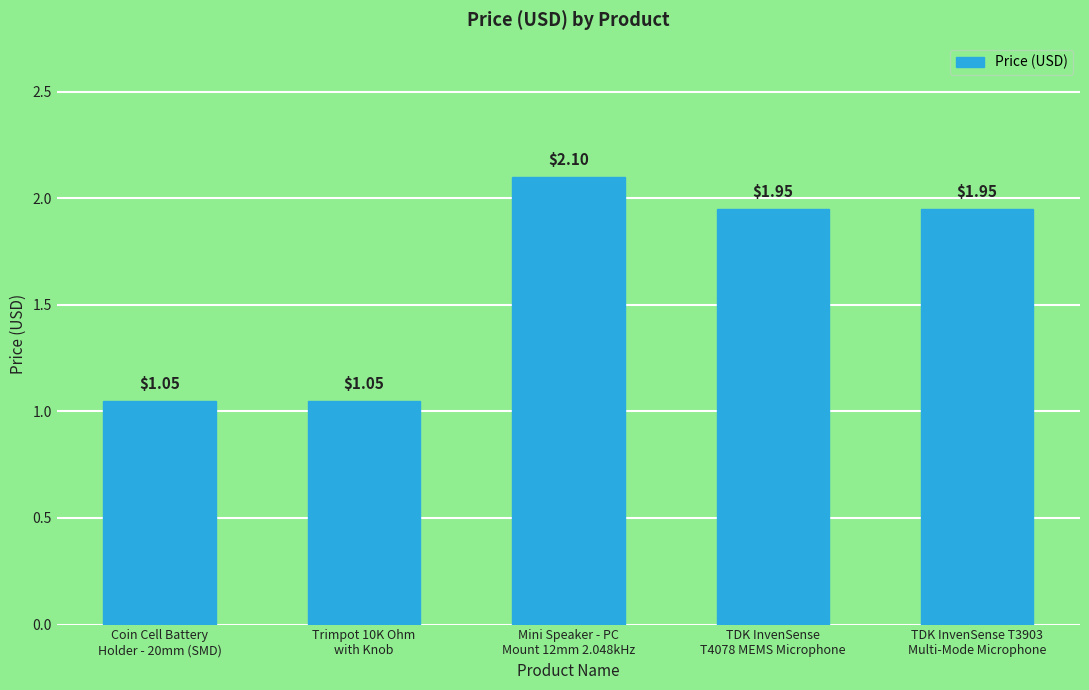

What is the sum of all values?

8.1